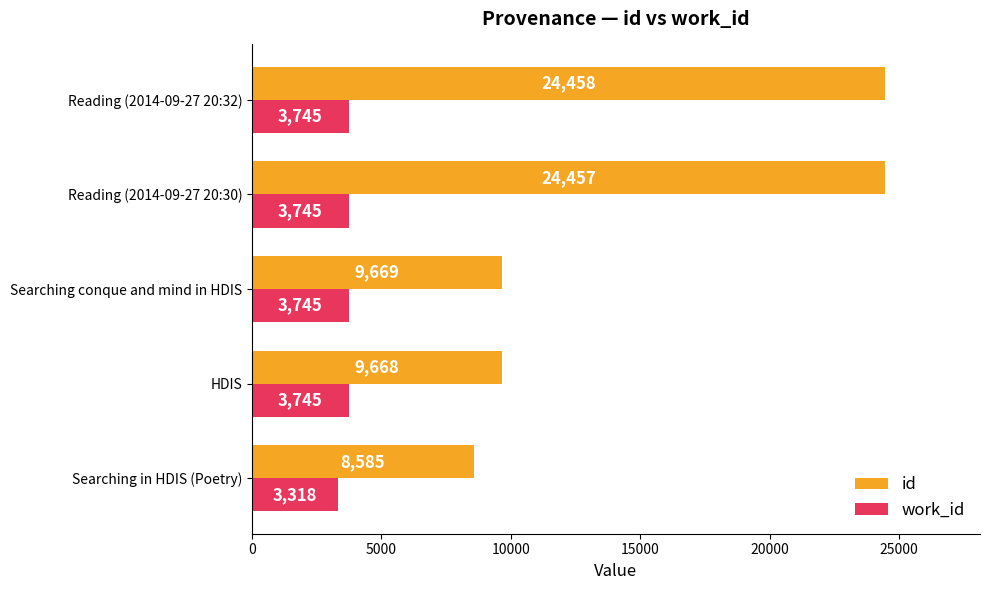

What is the sum of the work_id values at Searching in HDIS (Poetry) and Reading (2014-09-27 20:30)?

7063